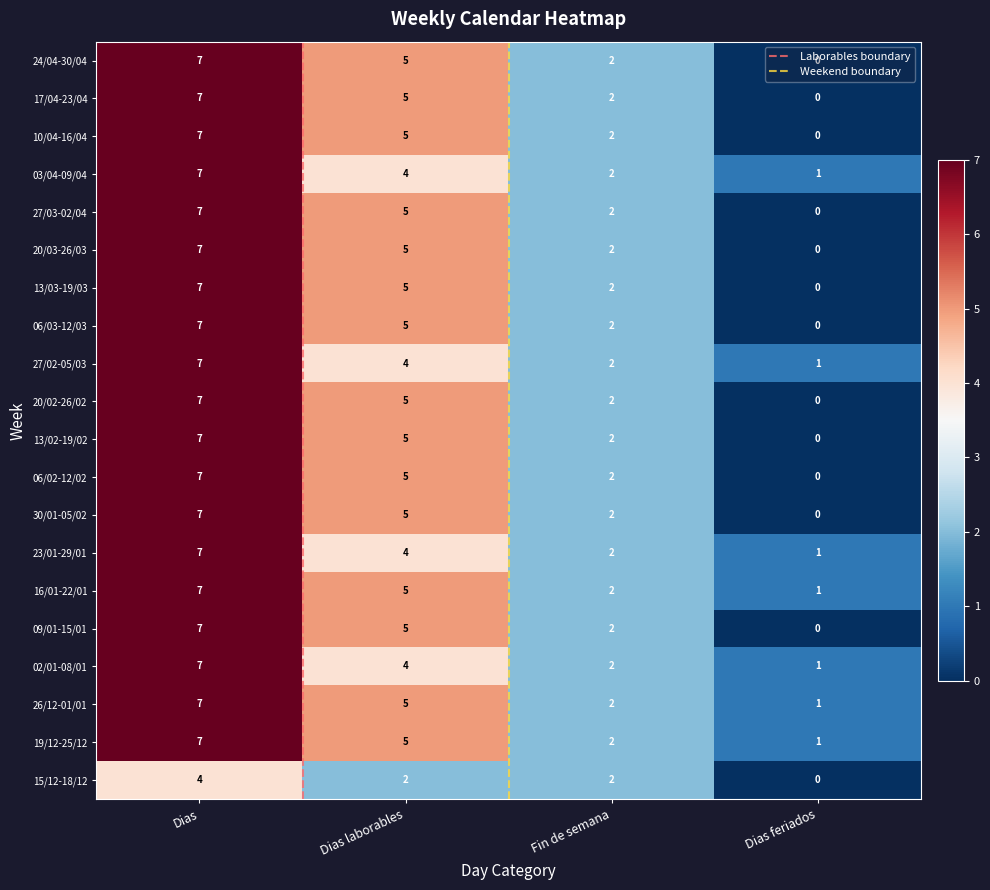

At which label does 23/01-29/01 reach its minimum?

Dias feriados